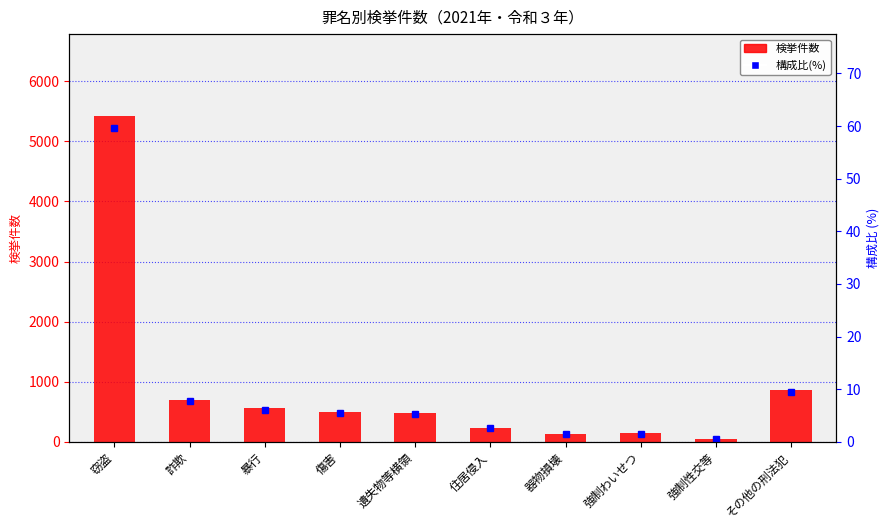

At how many categories does at least one series exceed 4383?

1